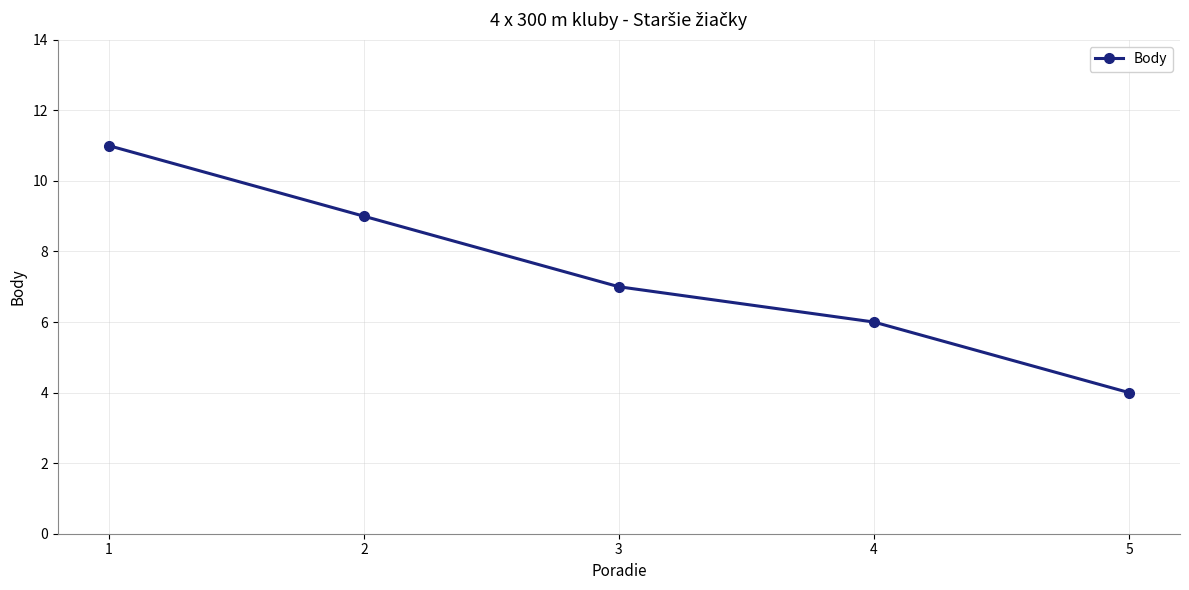

How many lines are shown in the chart?

1